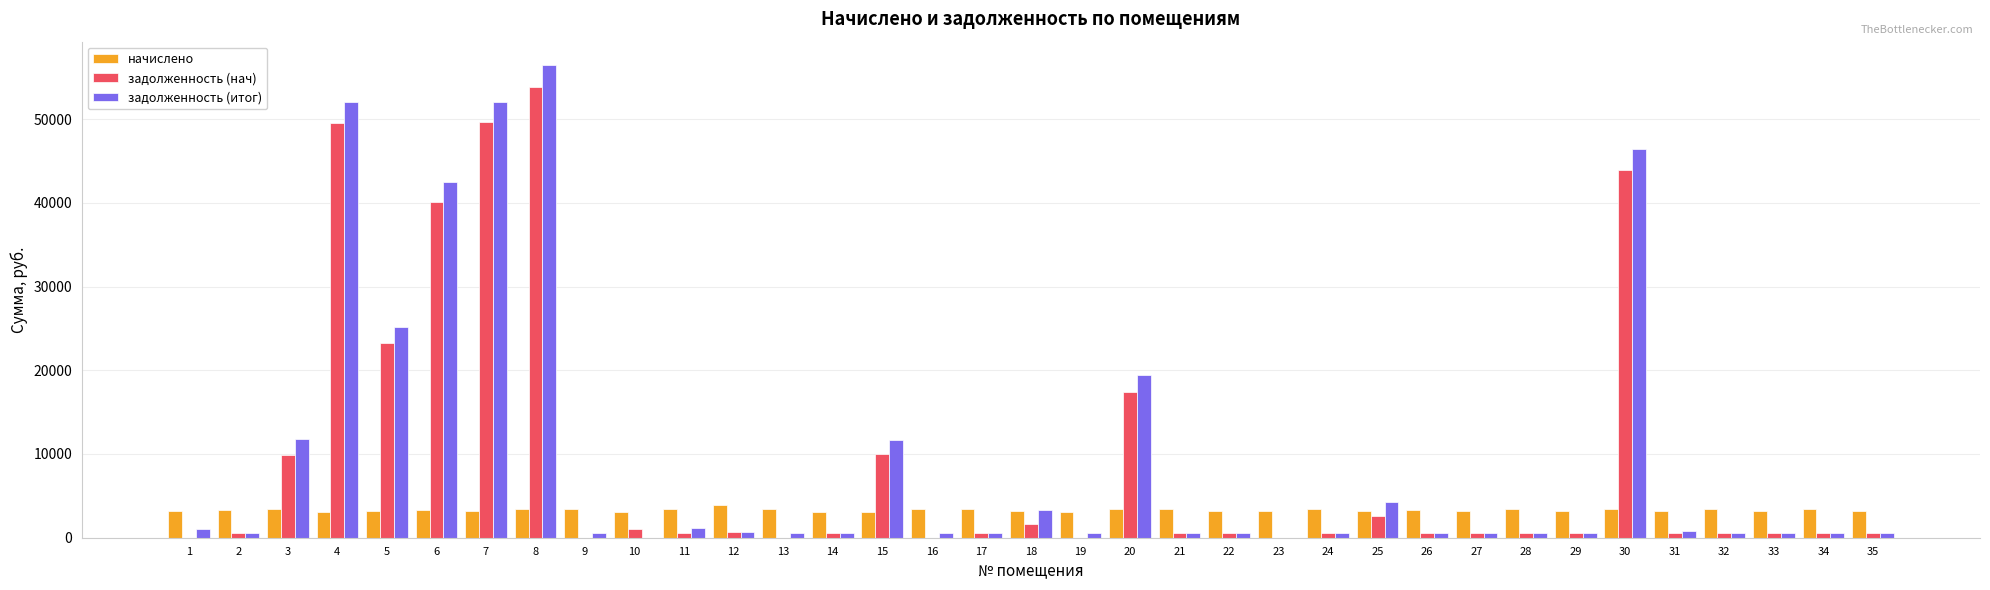

What is the sum of all задолженность (нач) values?

312178.2